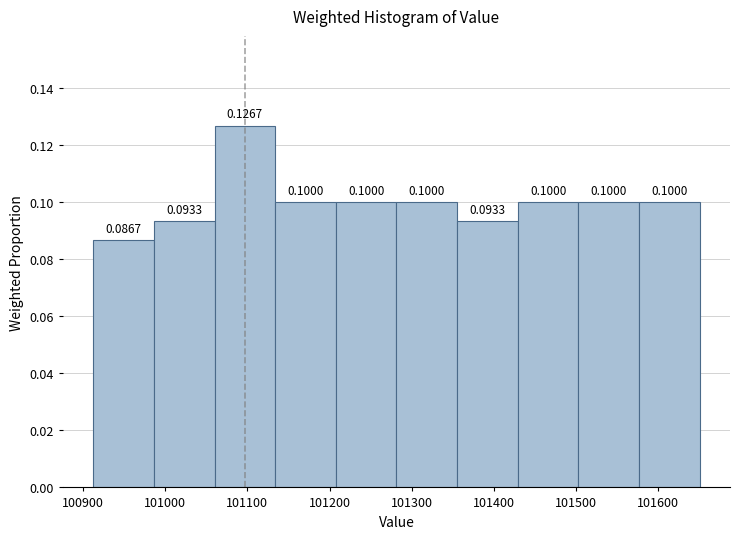

Reading left to right, list every bar in this chart as the range it spans on the x-axis followed by its height. The bar edges are not printed on the chart, so give them approximately, as read against the axis.

100910 to 100990: 0.0867
100990 to 101060: 0.0933
101060 to 101130: 0.1267
101130 to 101210: 0.1000
101210 to 101280: 0.1000
101280 to 101360: 0.1000
101360 to 101430: 0.0933
101430 to 101500: 0.1000
101500 to 101580: 0.1000
101580 to 101650: 0.1000